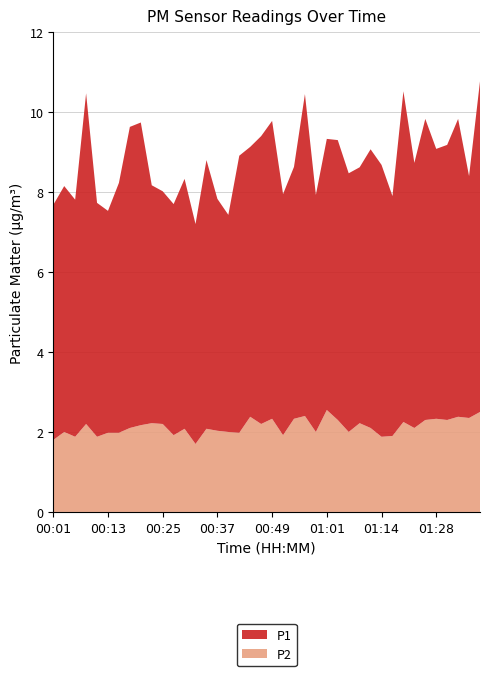

Reading left to right, list all the values displayed in this chart.

P1: 00:01=5.9	00:03=6.2	00:06=5.9	00:08=8.3	00:10=5.8	00:13=5.5	00:15=6.2	00:18=7.5	00:20=7.6	00:23=6.0	00:25=5.8	00:27=5.8	00:30=6.2	00:32=5.5	00:35=6.7	00:37=5.8	00:40=5.4	00:42=6.9	00:44=6.8	00:47=7.2	00:49=7.5	00:52=6.0	00:54=6.3	00:57=8.1	00:59=5.9	01:01=6.8	01:04=7.0	01:06=6.5	01:09=6.4	01:11=7.0	01:14=6.8	01:18=6.0	01:21=8.3	01:23=6.6	01:26=7.5	01:28=6.8	01:31=6.9	01:33=7.5	01:36=6.0	01:38=8.3
P2: 00:01=1.8	00:03=2.0	00:06=1.9	00:08=2.2	00:10=1.9	00:13=2.0	00:15=2.0	00:18=2.1	00:20=2.2	00:23=2.2	00:25=2.2	00:27=1.9	00:30=2.1	00:32=1.7	00:35=2.1	00:37=2.0	00:40=2.0	00:42=2.0	00:44=2.4	00:47=2.2	00:49=2.3	00:52=1.9	00:54=2.3	00:57=2.4	00:59=2.0	01:01=2.5	01:04=2.3	01:06=2.0	01:09=2.2	01:11=2.1	01:14=1.9	01:18=1.9	01:21=2.2	01:23=2.1	01:26=2.3	01:28=2.3	01:31=2.3	01:33=2.4	01:36=2.4	01:38=2.5